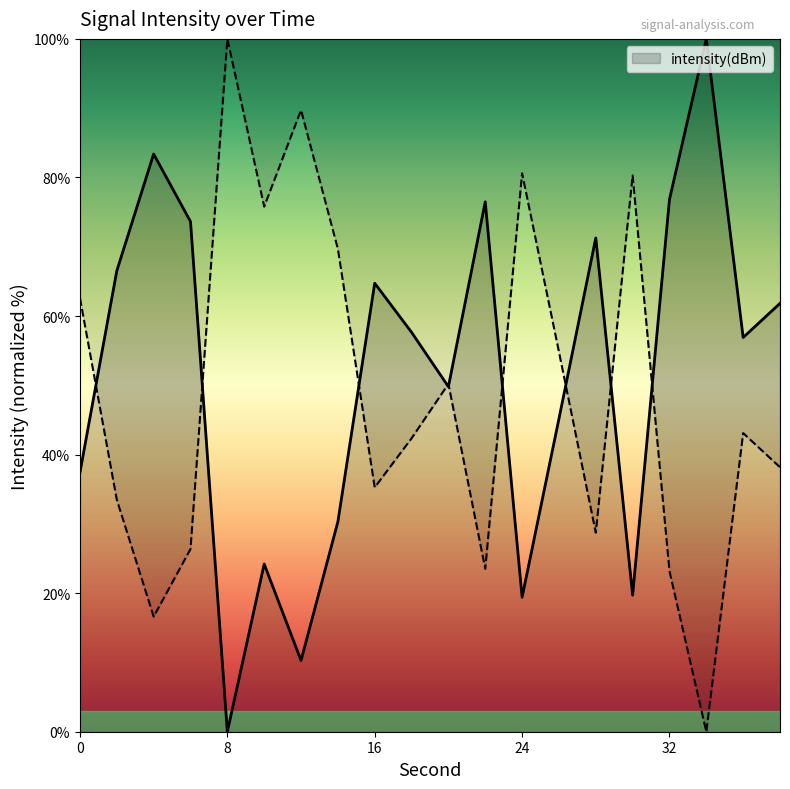

How many points are higher than both their immediate neighbors (excluding endpoints)?

6